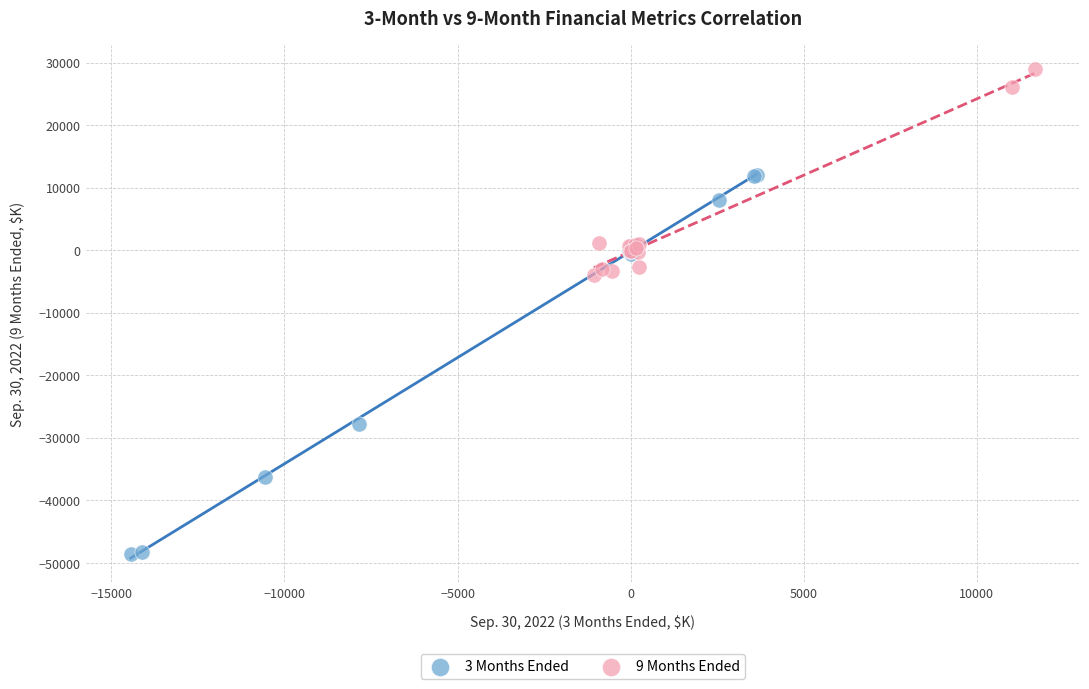

Which series has the largest Y range (max minus min)?

3 Months Ended